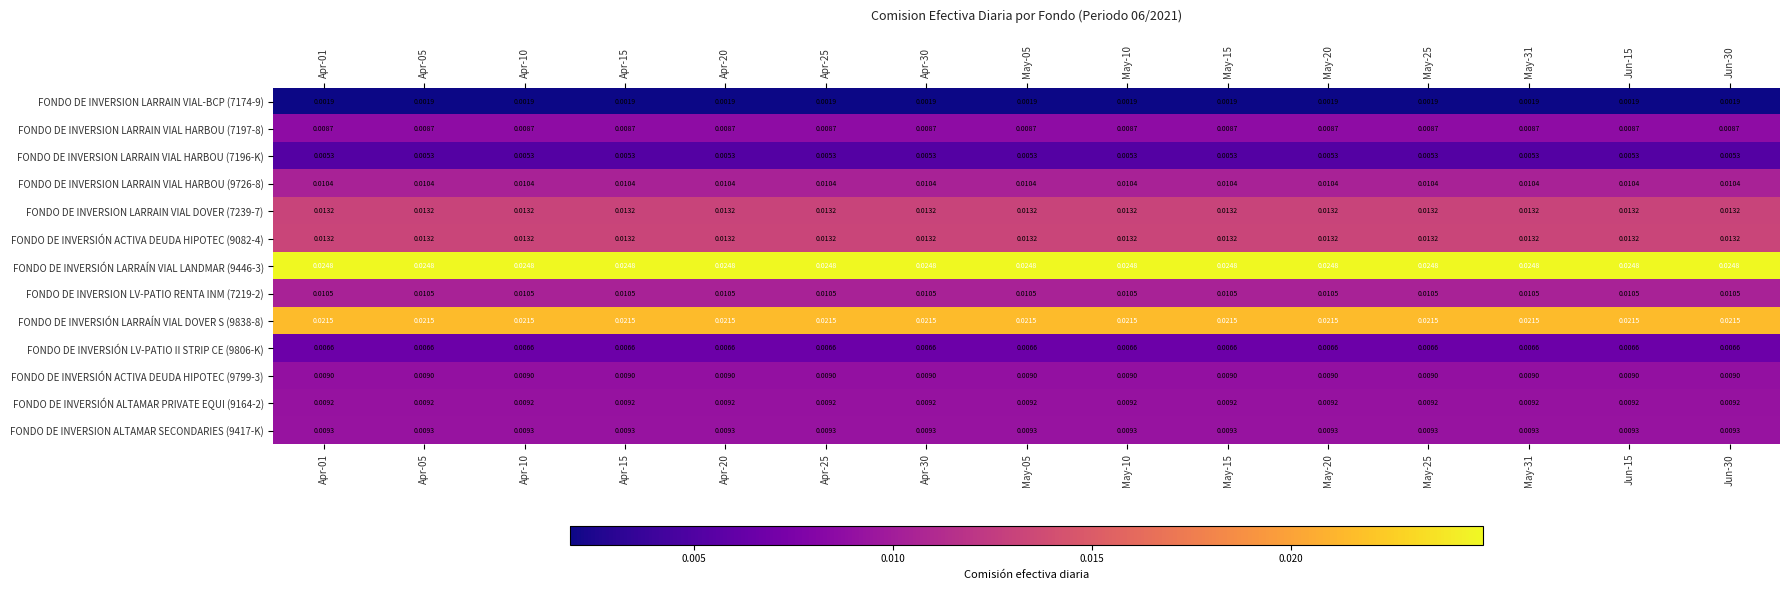

Is the value of FONDO DE INVERSION LARRAIN VIAL HARBOU (9726-8) at Apr-25 greater than the value of FONDO DE INVERSIÓN ACTIVA DEUDA HIPOTEC (9082-4) at Apr-05?

No